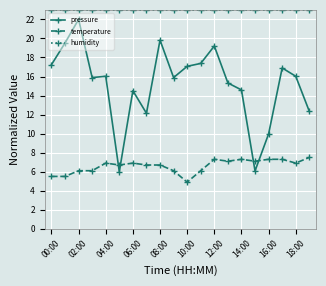

True or false: pressure and humidity cross at least once.

False